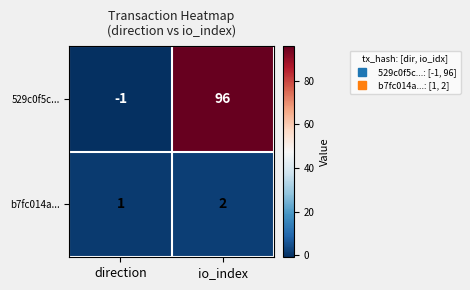

Between direction and io_index, which series saw the biggest shift?

529c0f5c...